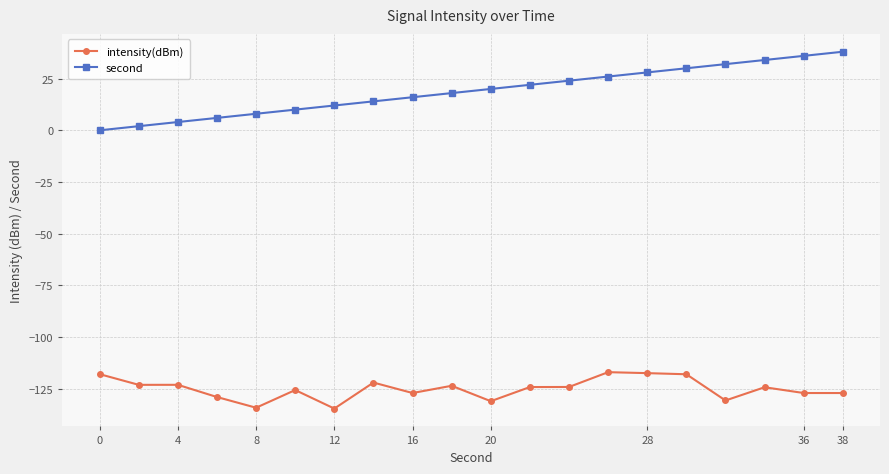

Rank the series by their maximum value, from highest to lowest.

second, intensity(dBm)